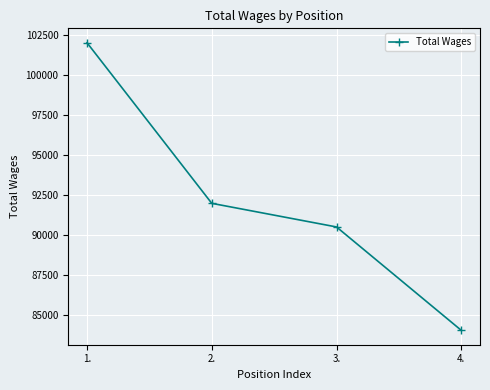

Reading left to right, transcribe all the data shown in this chart.

1.=102015	2.=91965	3.=90487	4.=84018